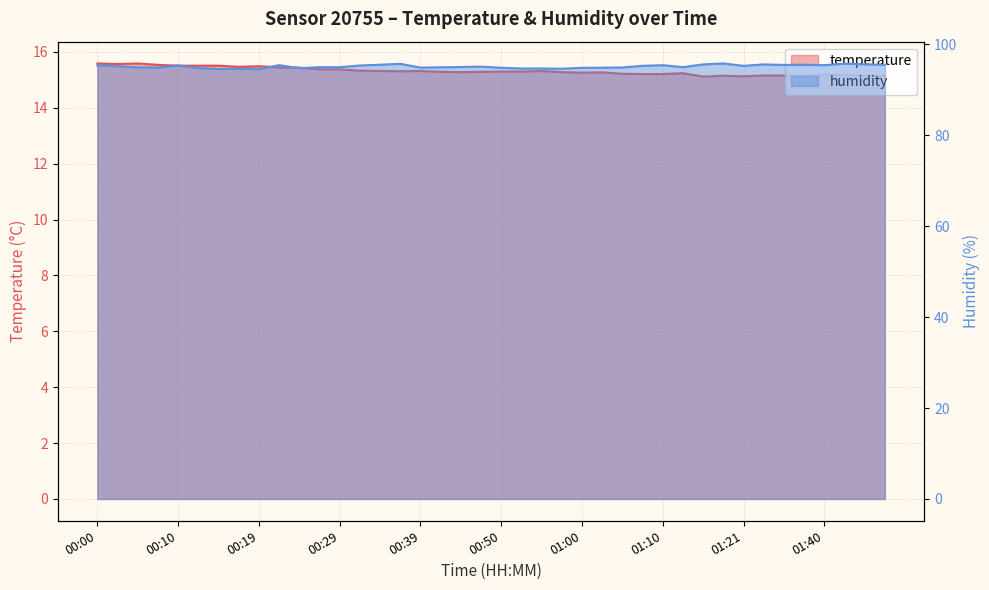

What is the minimum value for temperature?

15.1